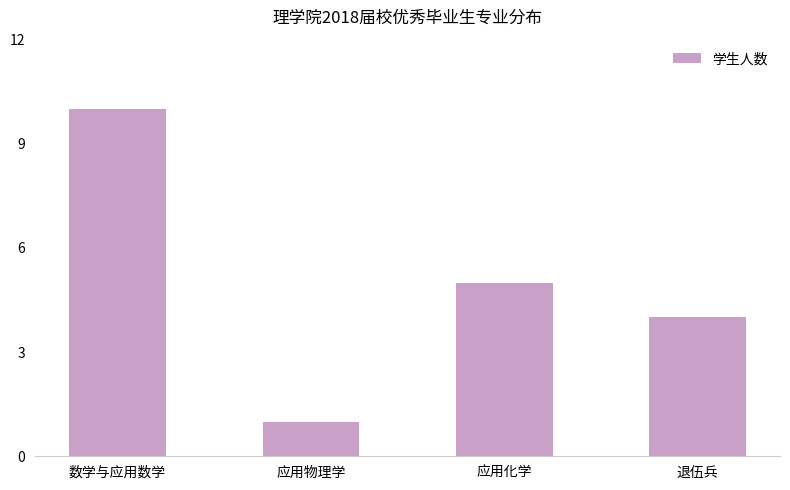

What is the difference between the second highest and second lowest values?

1